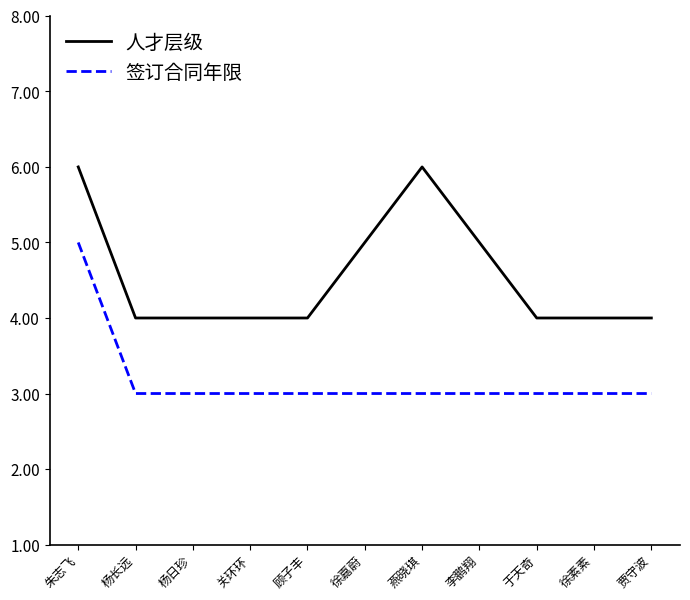

Count the 人才层级 values in the range 4 to 5.

9